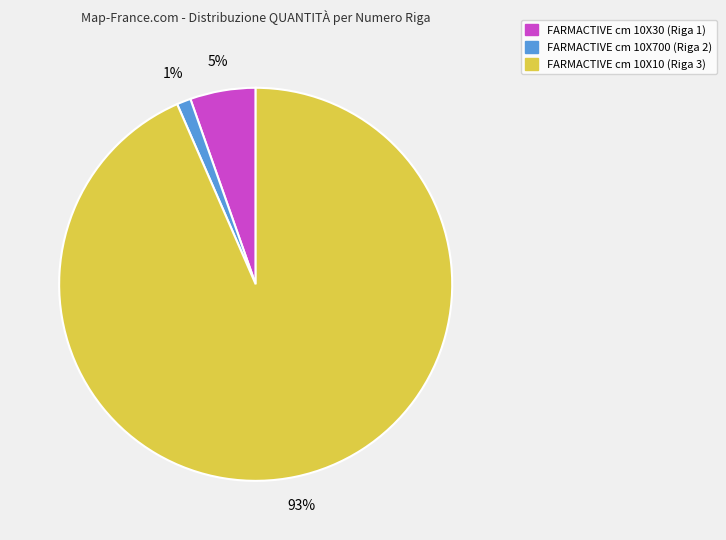

Between FARMACTIVE cm 10X10 (Riga 3) and FARMACTIVE cm 10X30 (Riga 1), which is larger?

FARMACTIVE cm 10X10 (Riga 3)